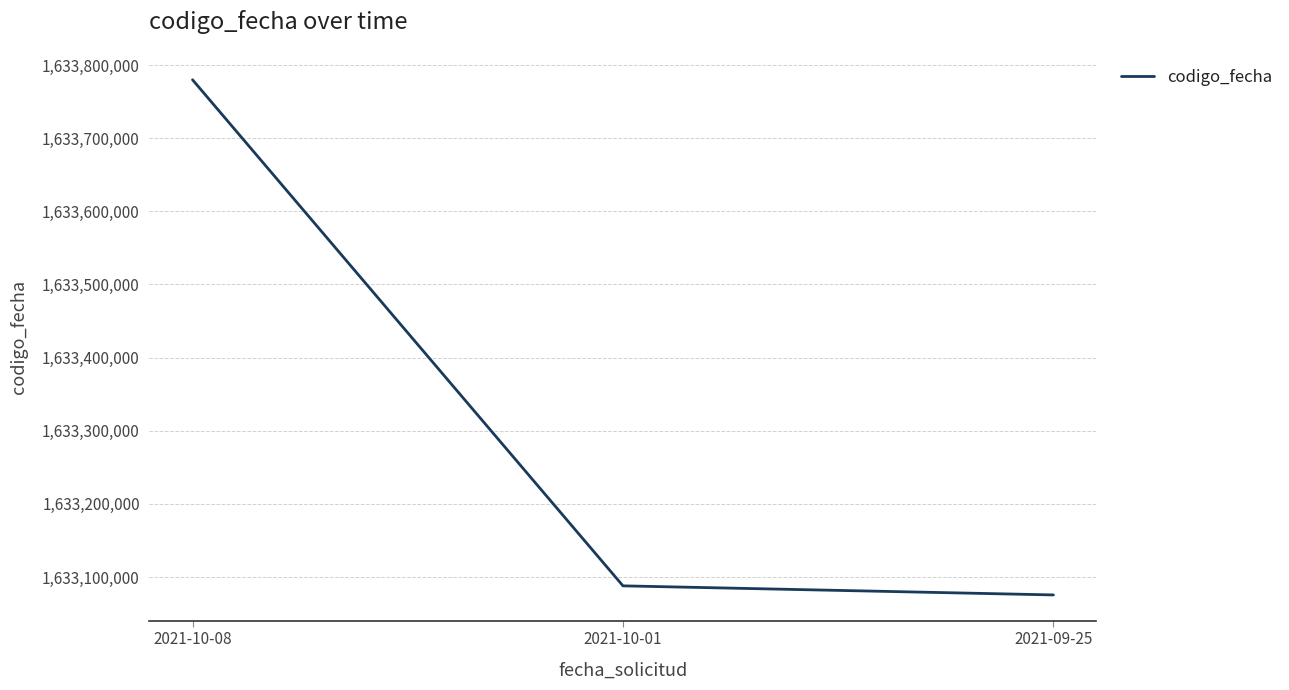

What is the difference between the values at 2021-10-08 and 2021-10-01?

692062